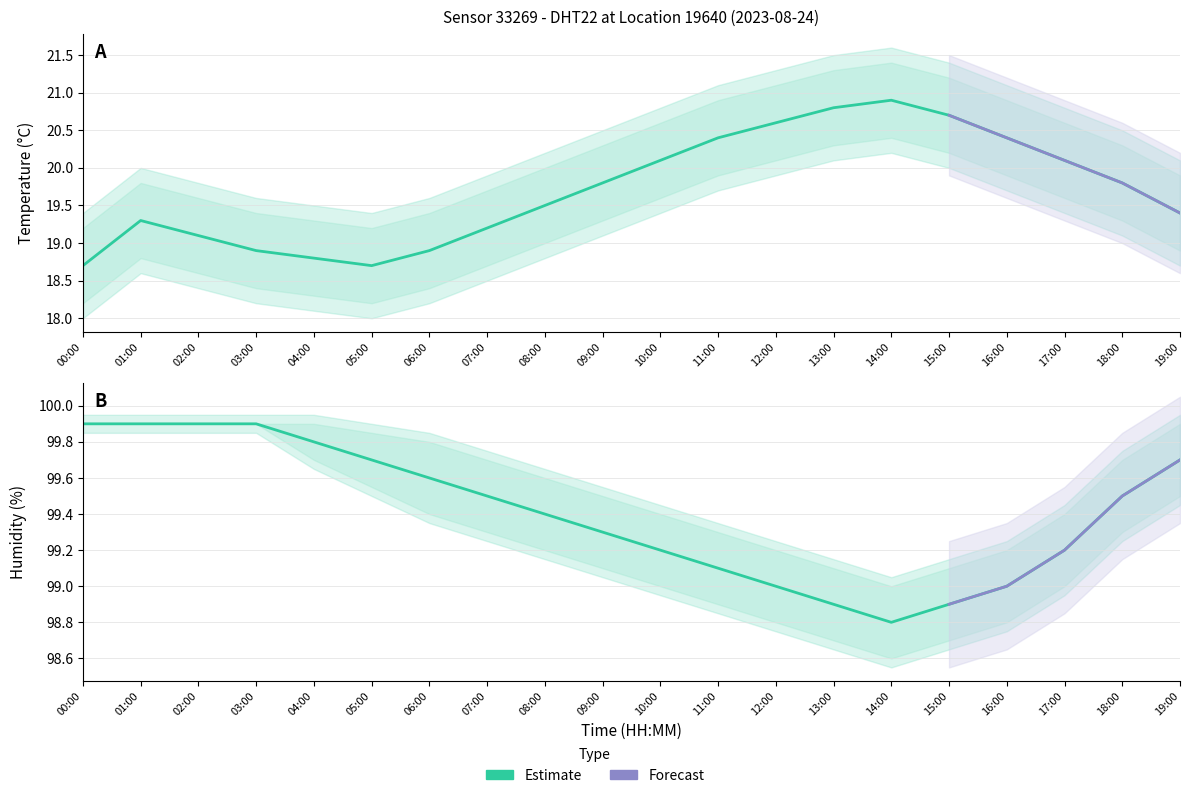

What is the total value across all series at 07:00?

356.1